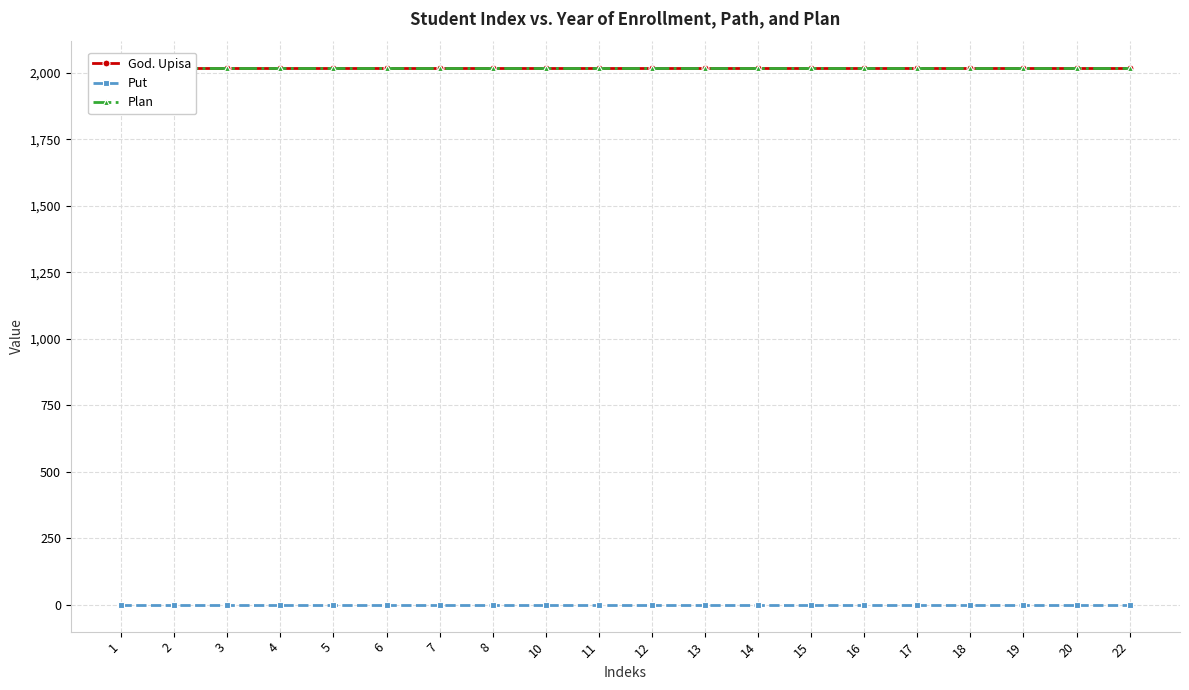

Which series has the widest spread of values?

God. Upisa